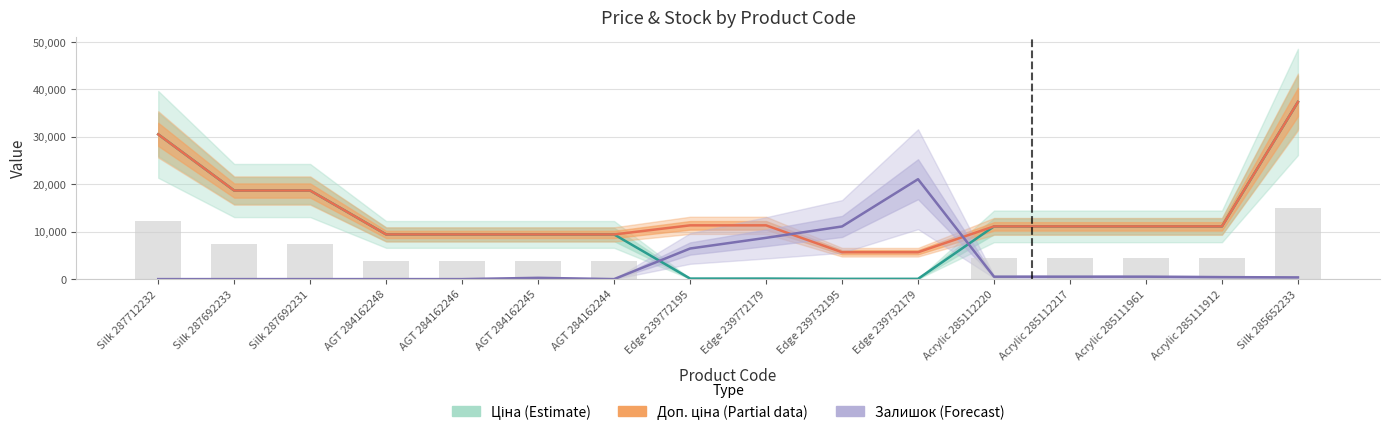

At which category is the sum across all series the highest?

Silk 285652233